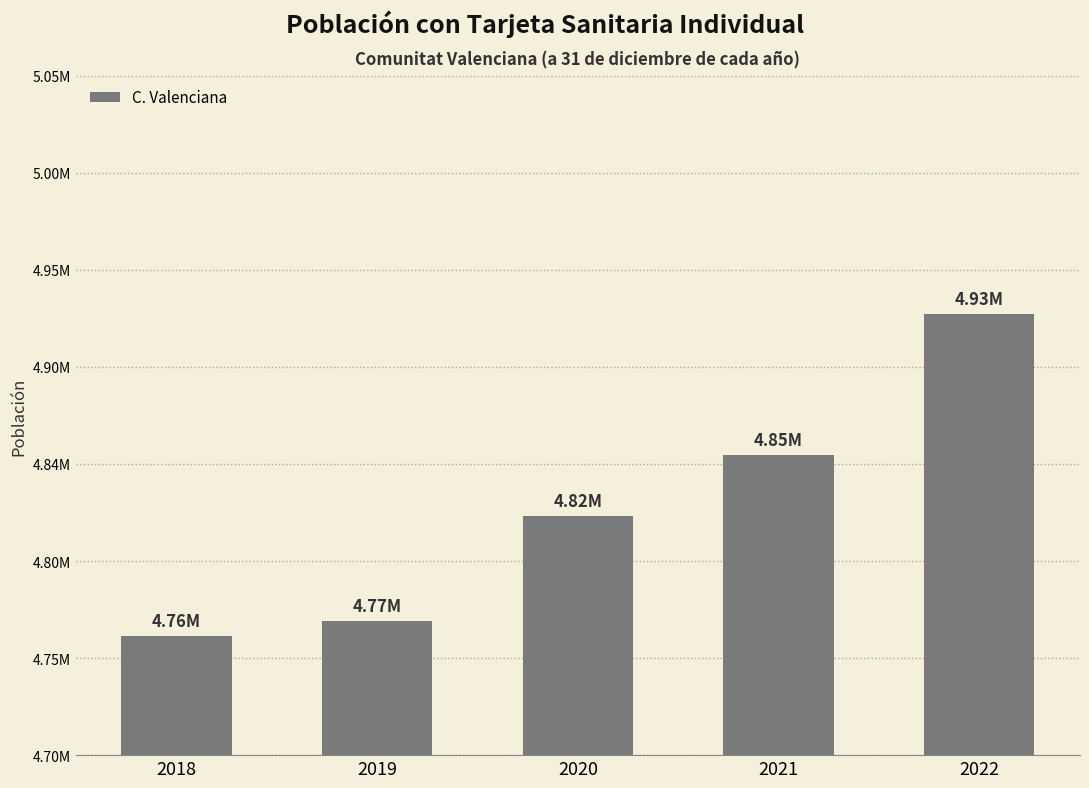

True or false: the data shows 7352561 at 2021.

False